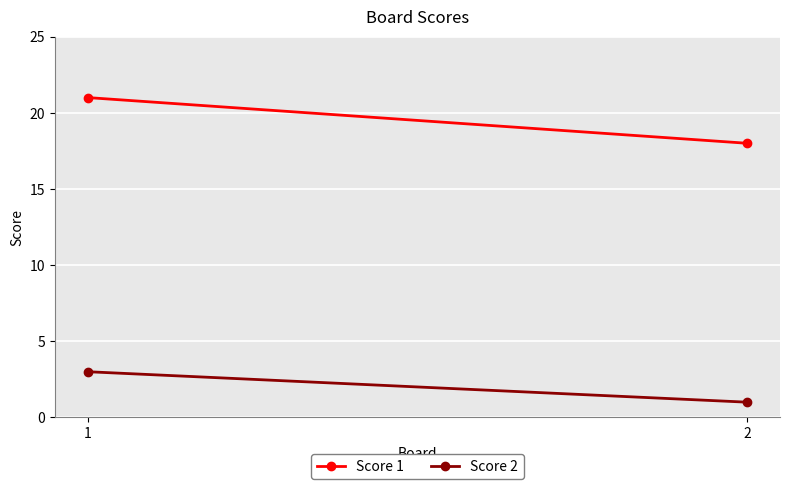

At how many categories does at least one series exceed 17?

2